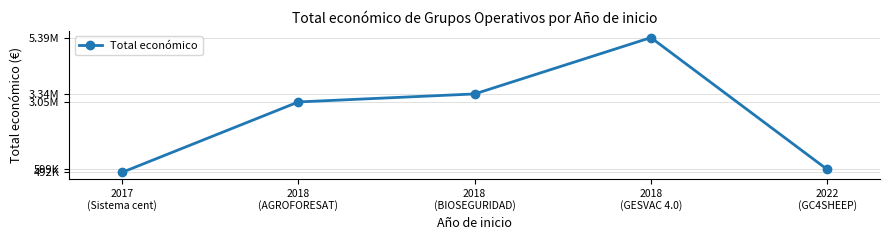

What is the difference between the maximum and minimum values?

4898255